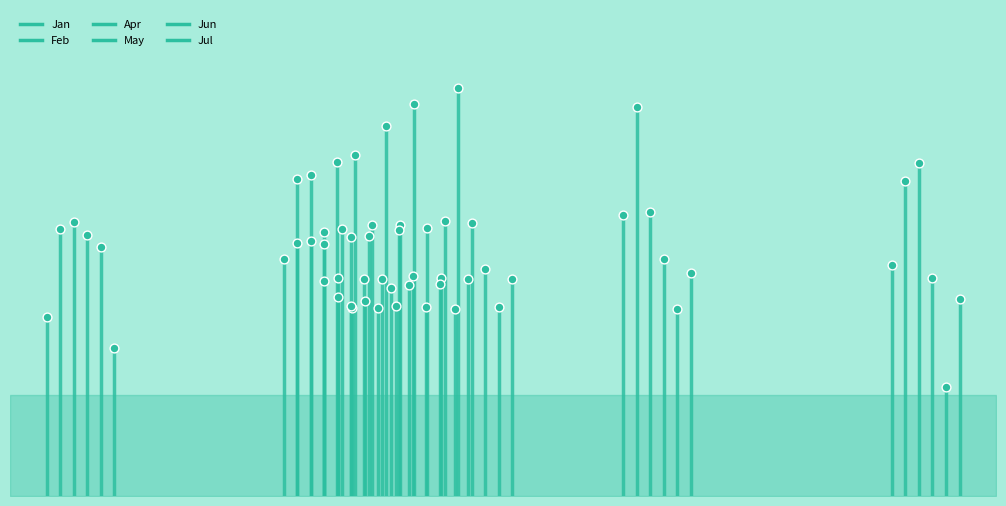

Which series contains the lowest Y value?

Jan